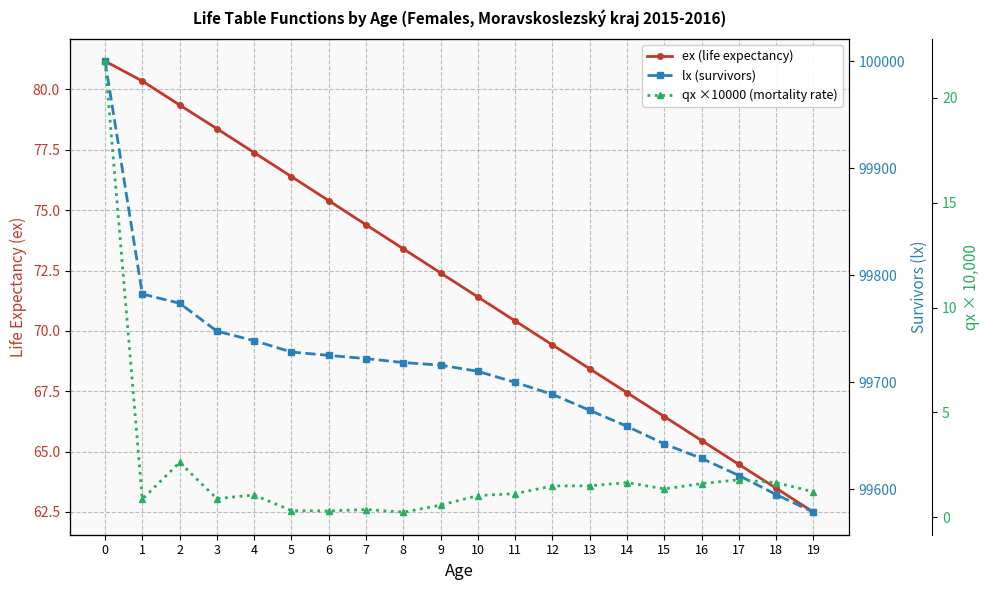

List the series in order of their peak value, highest first.

lx (survivors), ex (life expectancy), qx ×10000 (mortality rate)